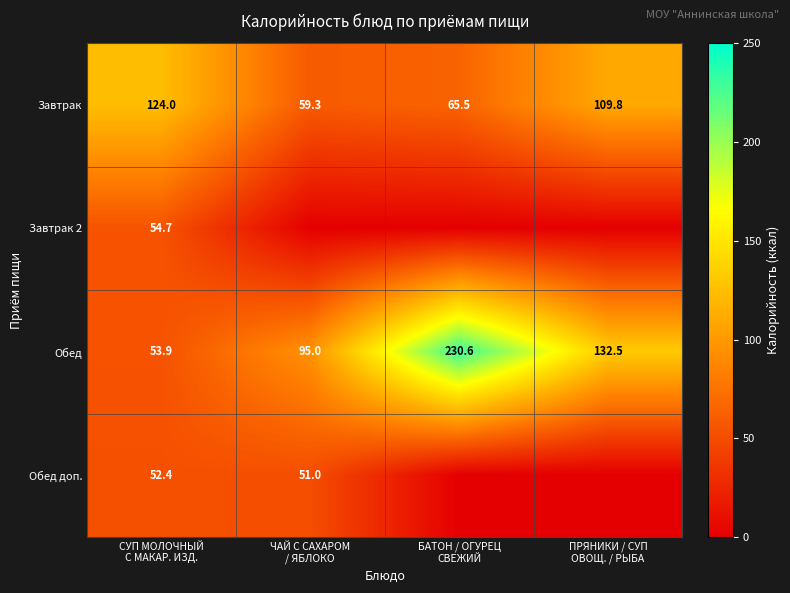

What is the total value across all series at БАТОН / ОГУРЕЦ
СВЕЖИЙ?

296.1